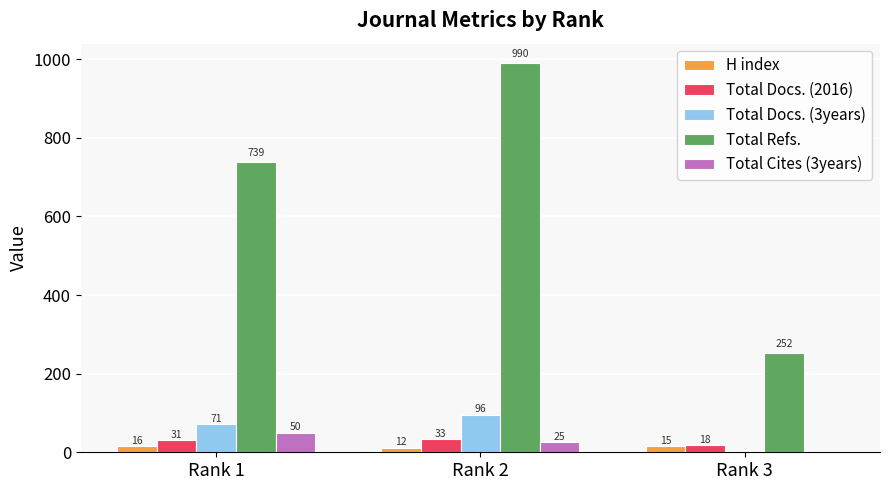

How many values in Total Cites (3years) are above zero?

2